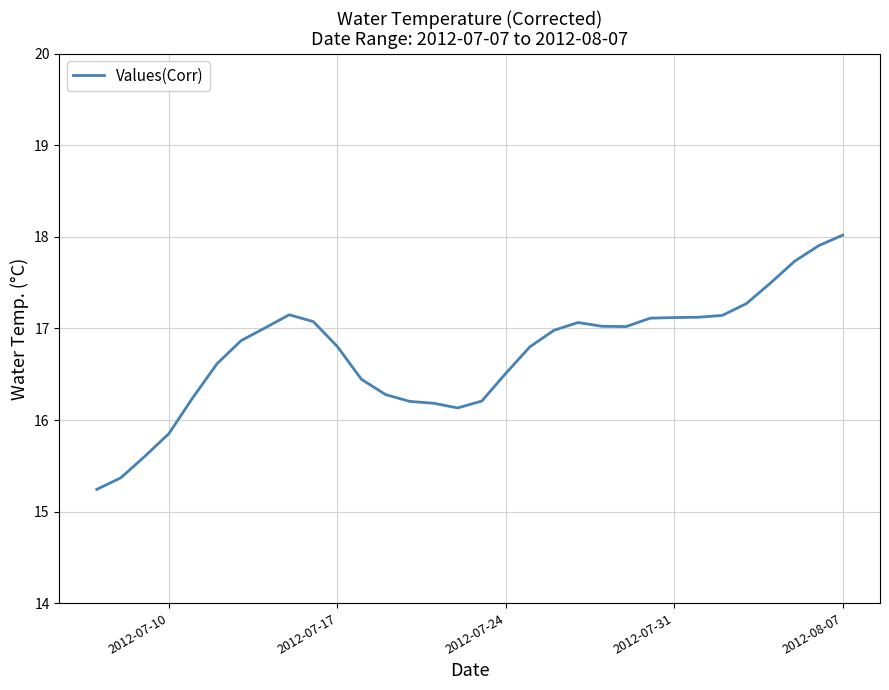

Is this an area chart (filled region under the line)?

No